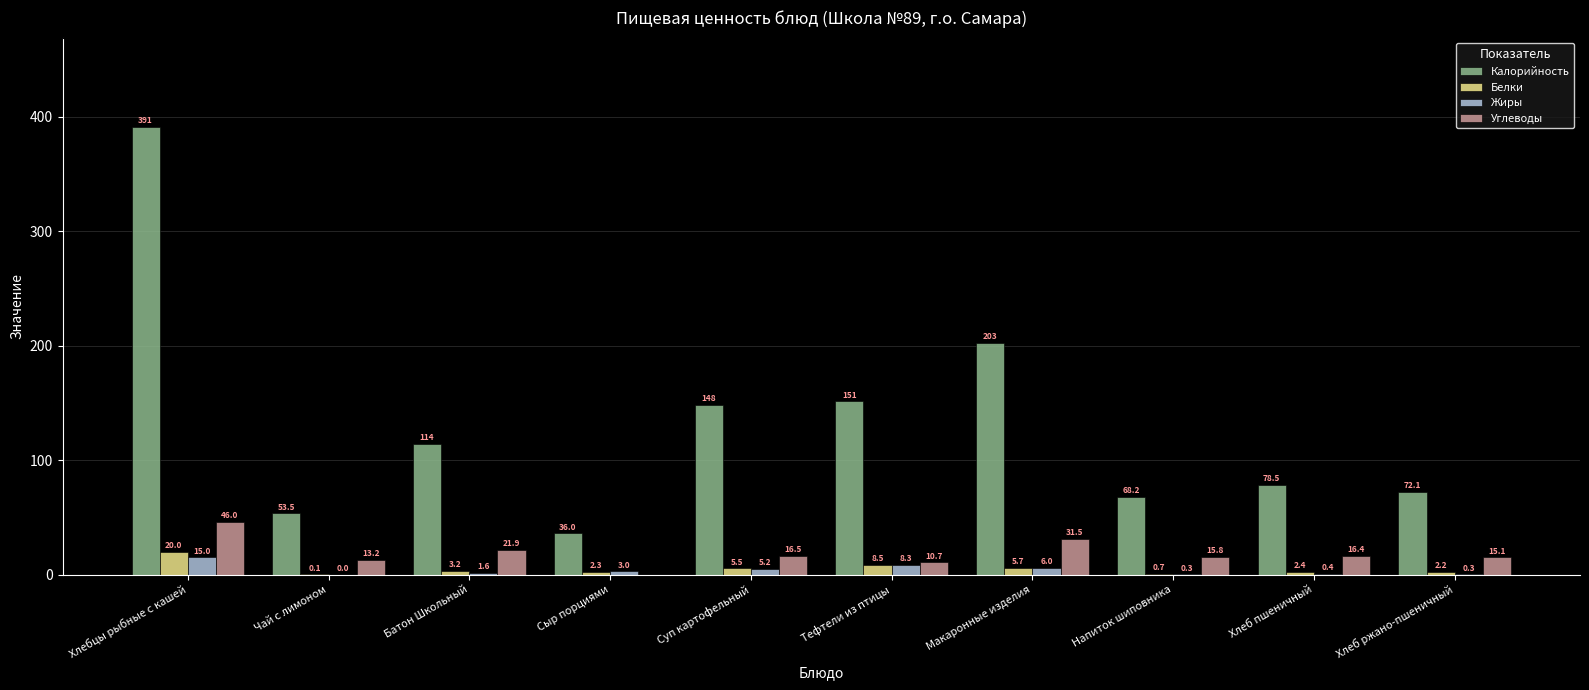

Where is Жиры nearest to the value 7?

Макаронные изделия